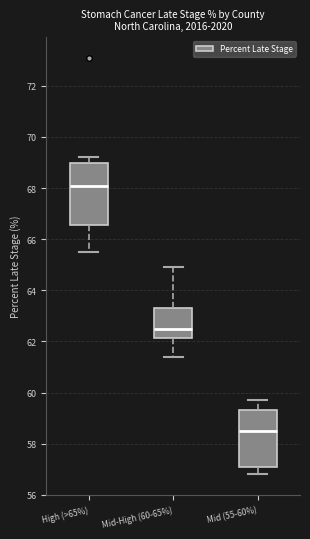

Which box's median line is the lowest?

Mid (55-60%)